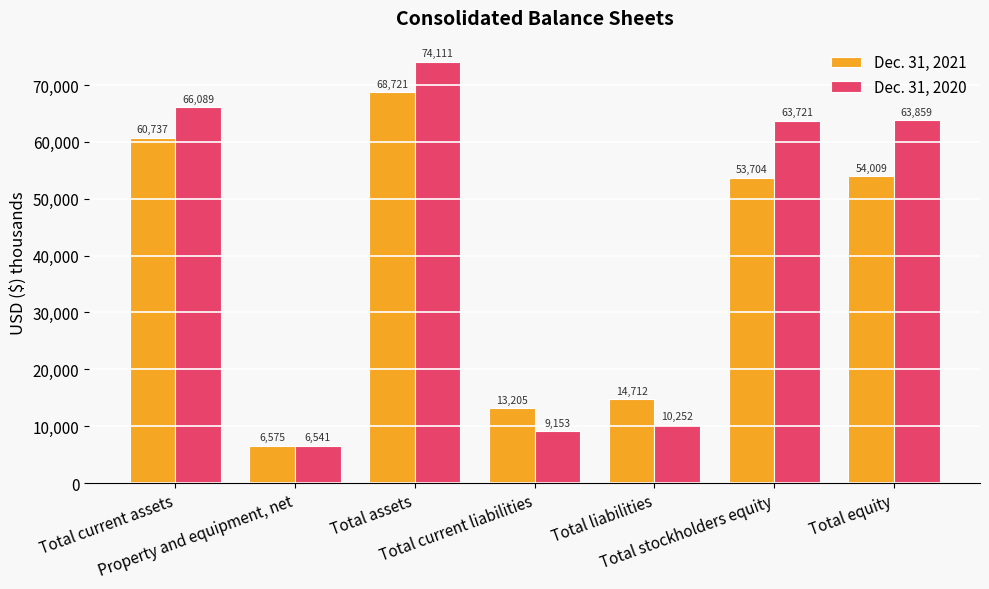

The value of Dec. 31, 2021 at Total equity is 54009. True or false?

True